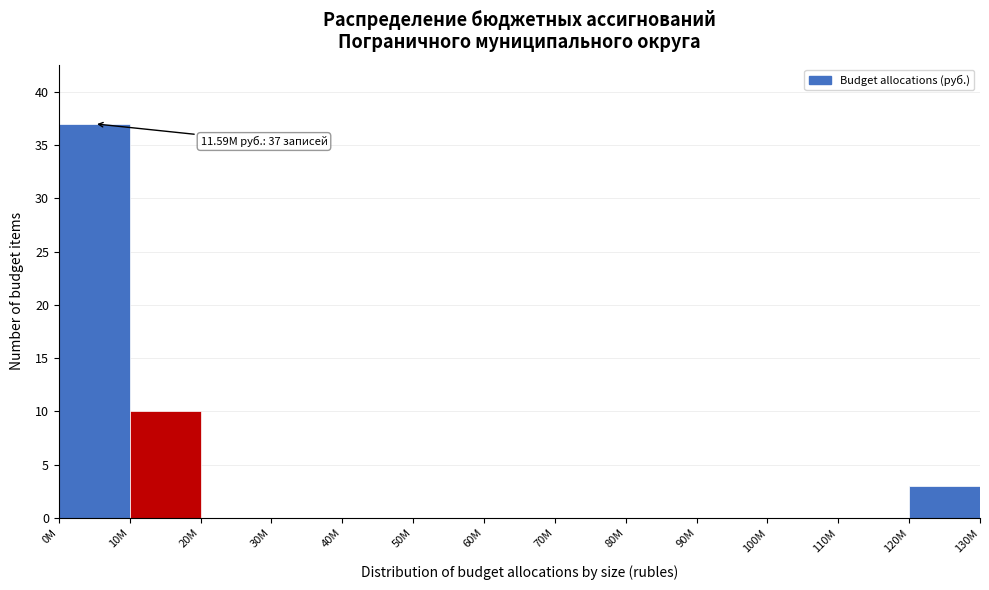

Reading left to right, extract all data points from this chart.

0M=37	10M=10	20M=0	30M=0	40M=0	50M=0	60M=0	70M=0	80M=0	90M=0	100M=0	110M=0	120M=3